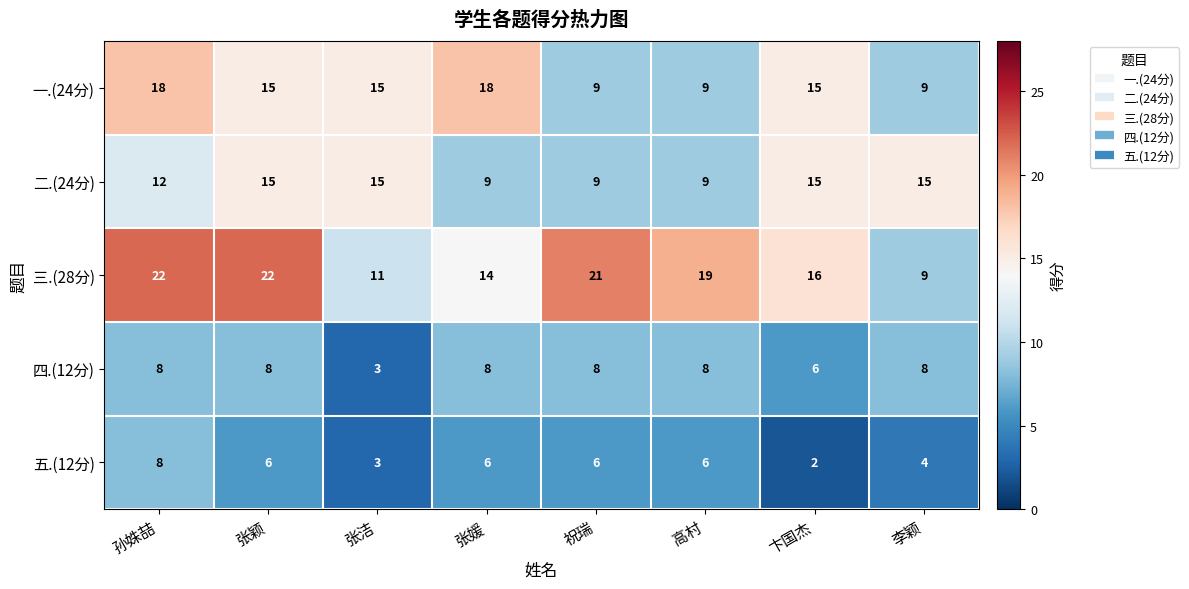

What is the total value across all series at 孙姝喆?

68